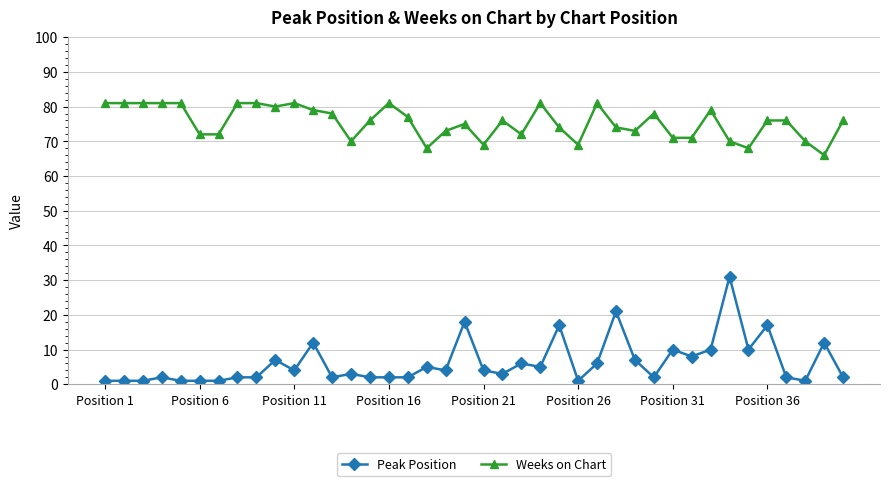

Which series has the widest spread of values?

Peak Position